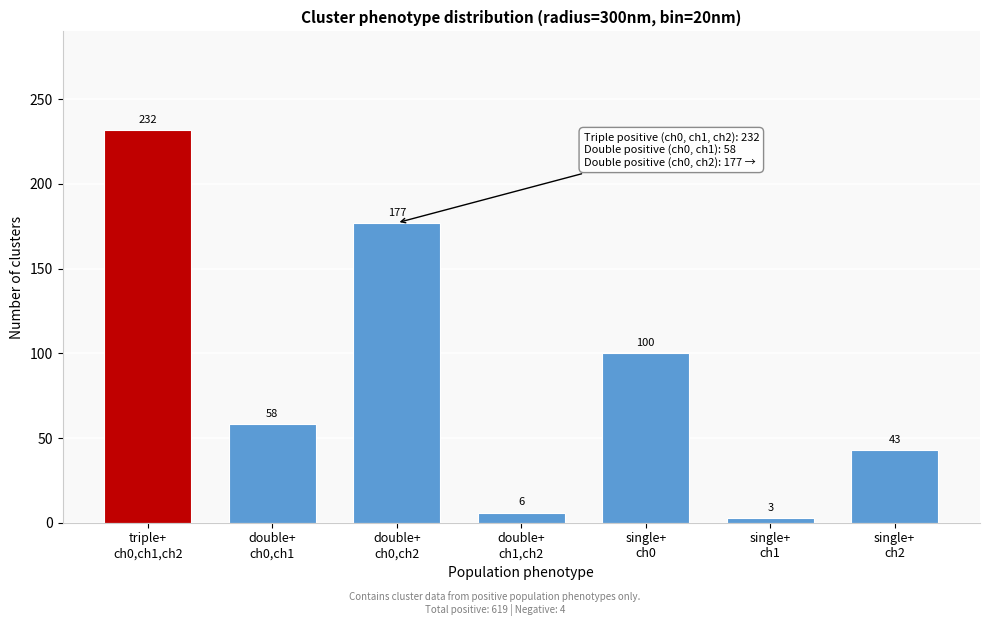

Reading left to right, extract all data points from this chart.

232	58	177	6	100	3	43